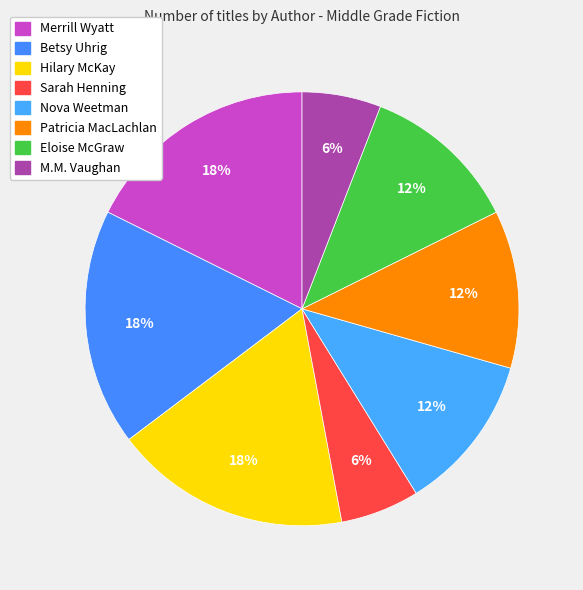

Is there a majority slice in this chart?

No